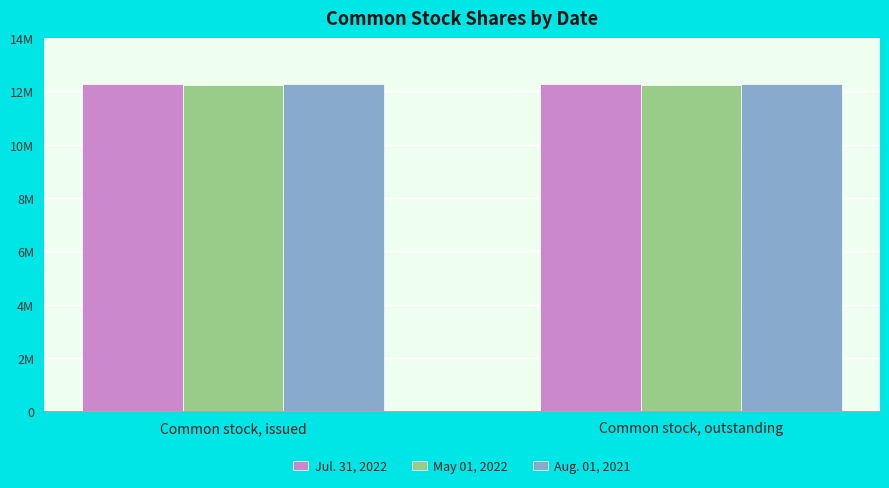

What is the difference between the highest and lowest values at Common stock, outstanding?

47657